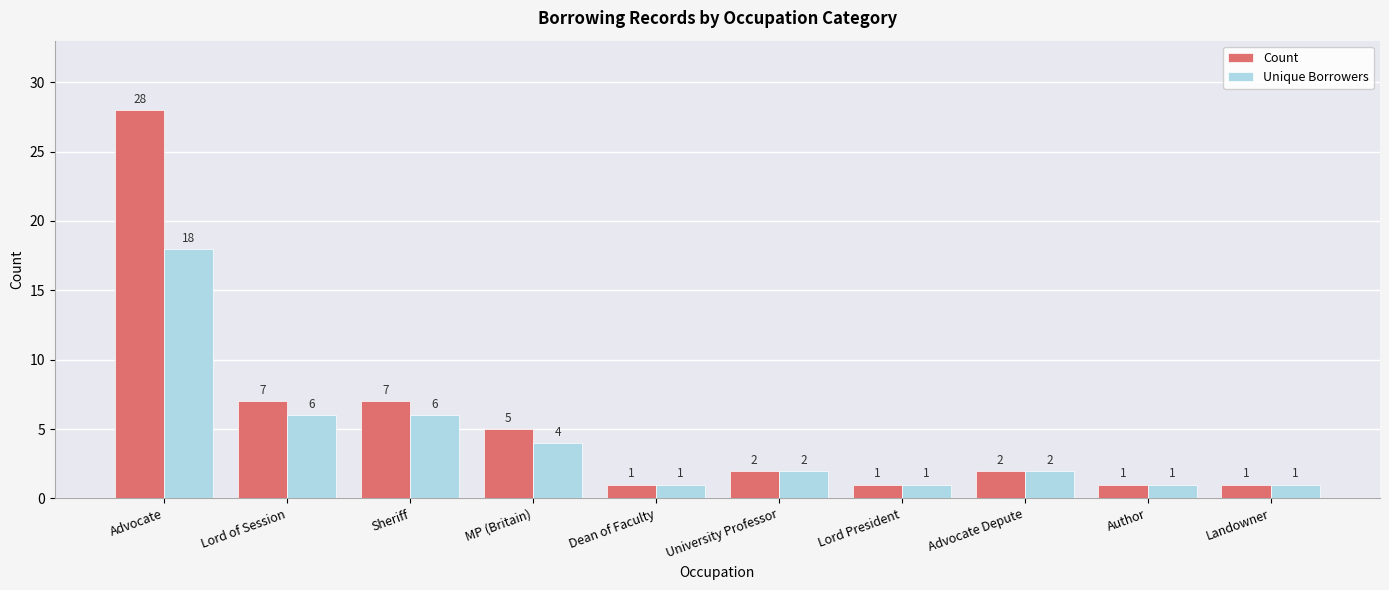

At which label does Unique Borrowers reach its peak?

Advocate